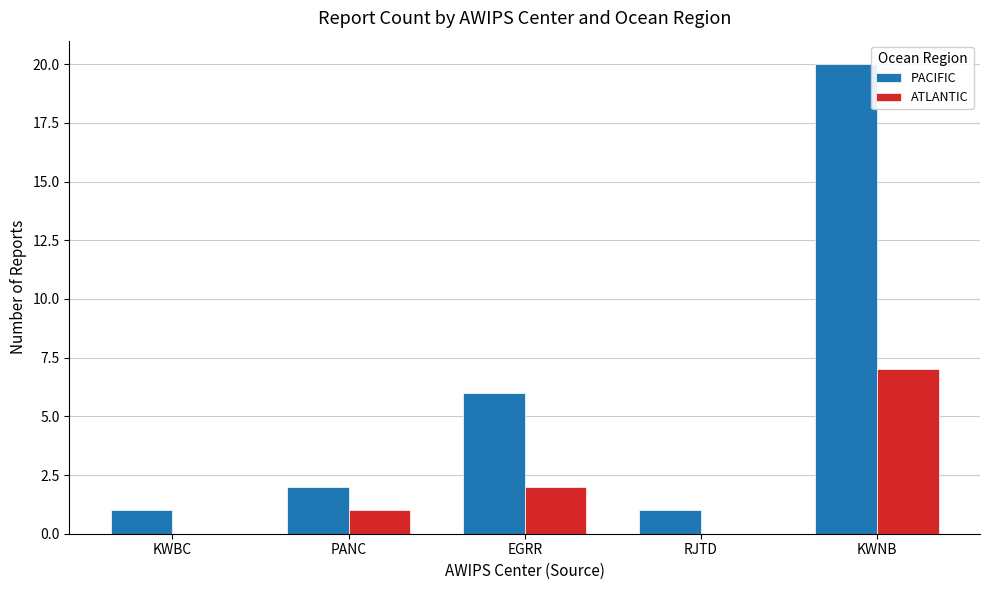

Does the chart contain stacked bars?

No